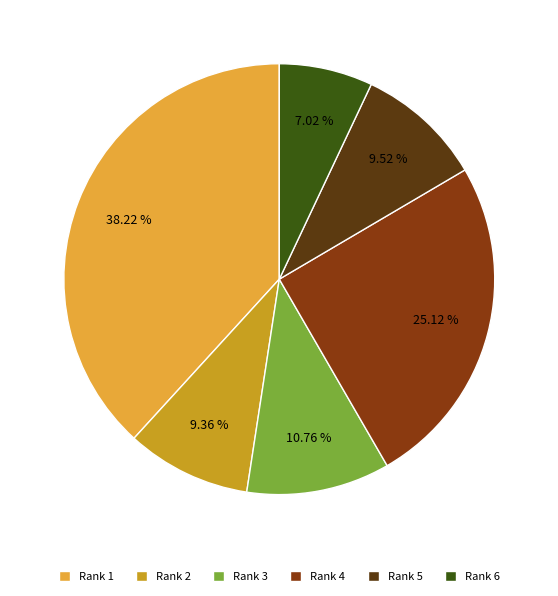

How many segments does this pie chart have?

6